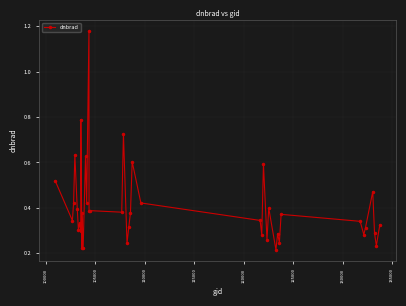

What is the sum of all values?

16.2